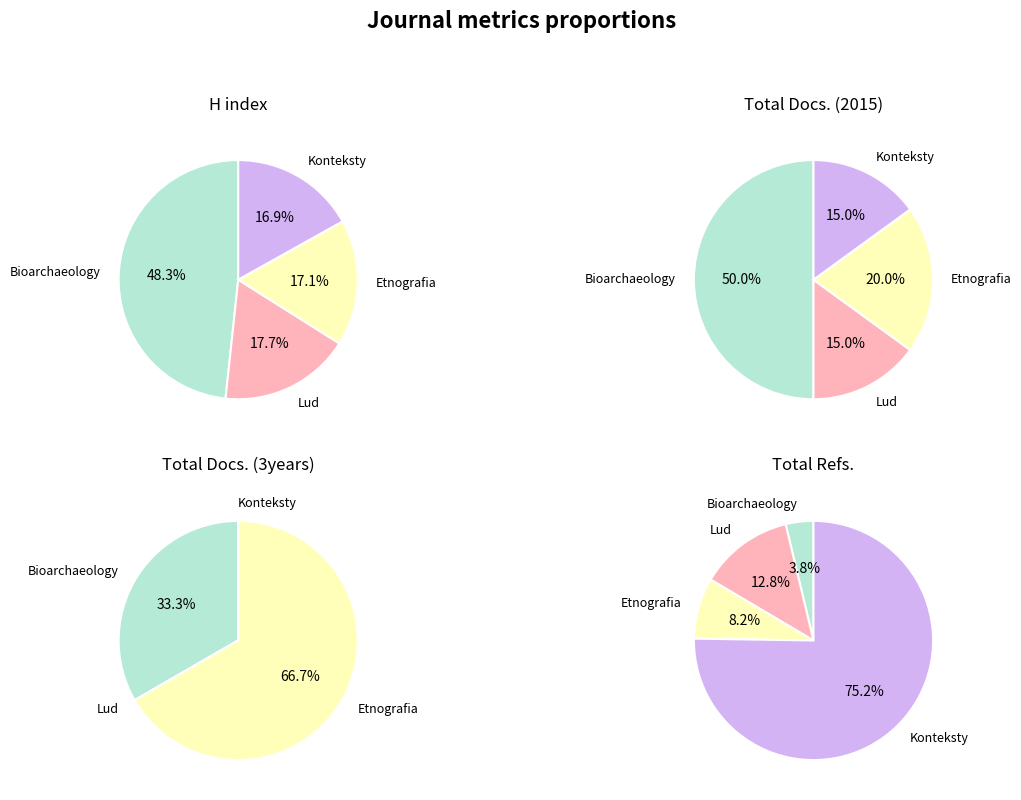

Is it true that Lud is 1% of the pie?

False